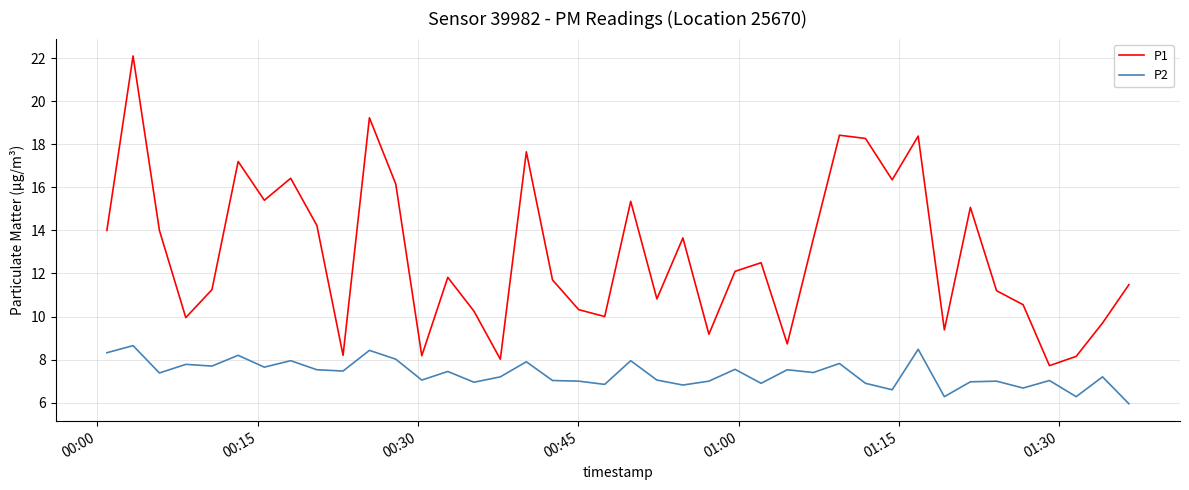

Which series has the largest total across all categories?

P1